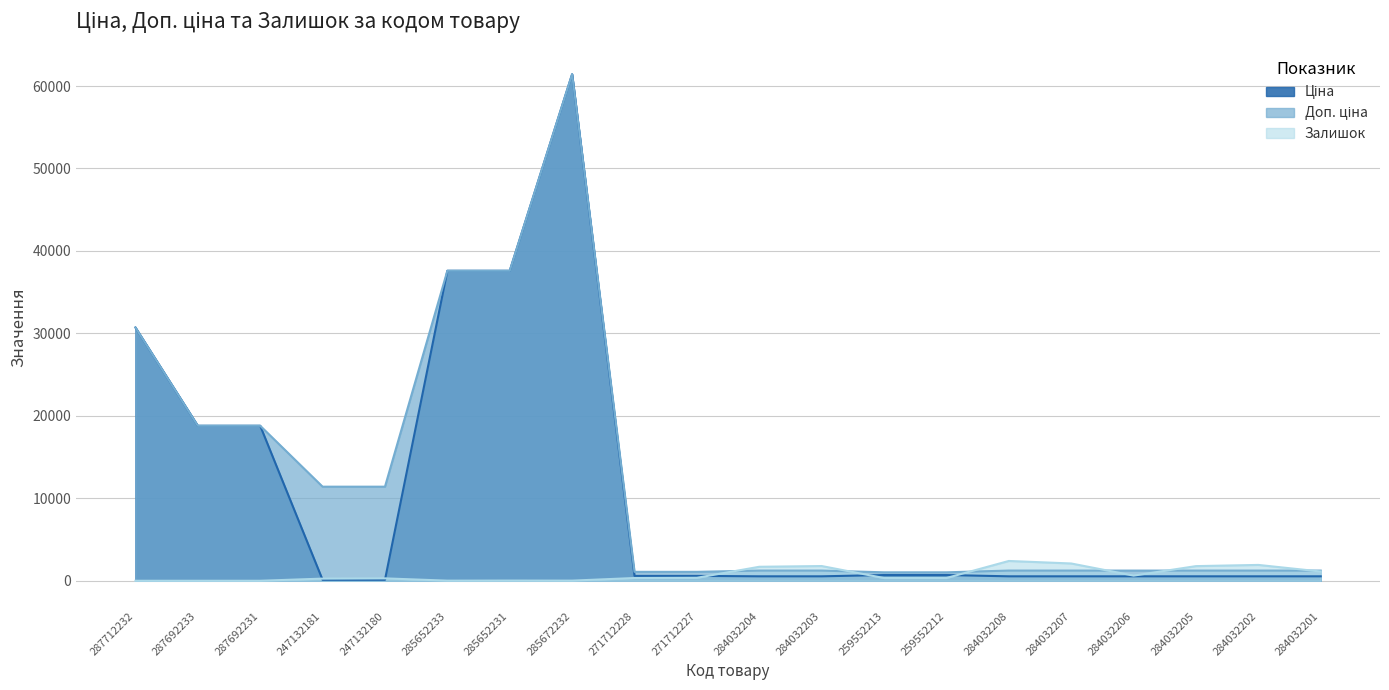

What is the label of the 2nd point from the right?

284032202